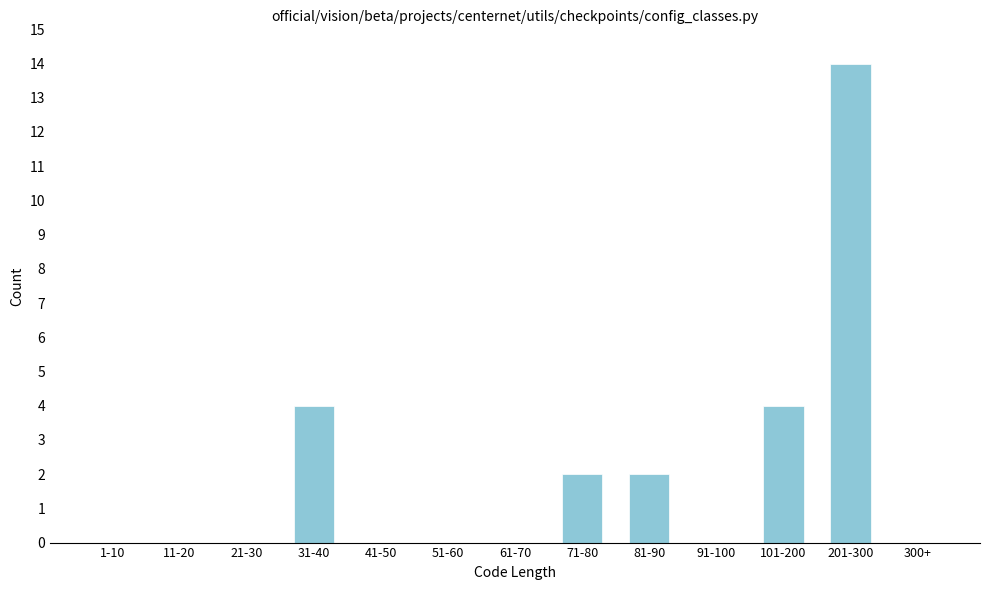

Reading left to right, list all the values displayed in this chart.

1-10=0	11-20=0	21-30=0	31-40=4	41-50=0	51-60=0	61-70=0	71-80=2	81-90=2	91-100=0	101-200=4	201-300=14	300+=0